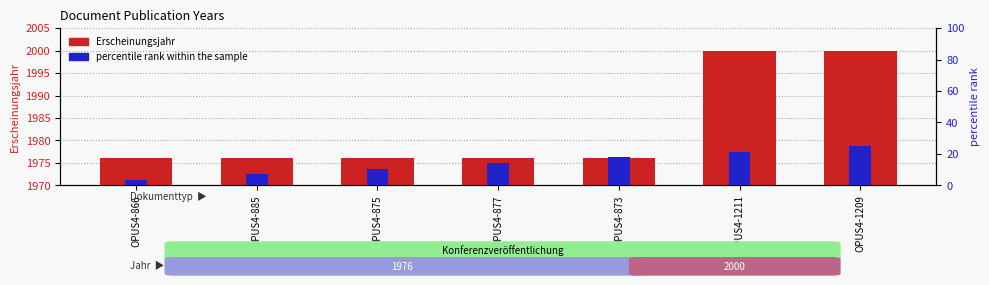

Reading right to left, transcribe all the data shown in this chart.

Erscheinungsjahr: 2000.0	2000.0	1976.0	1976.0	1976.0	1976.0	1976.0
percentile rank within the sample: 25.0	21.4	17.9	14.3	10.7	7.1	3.6